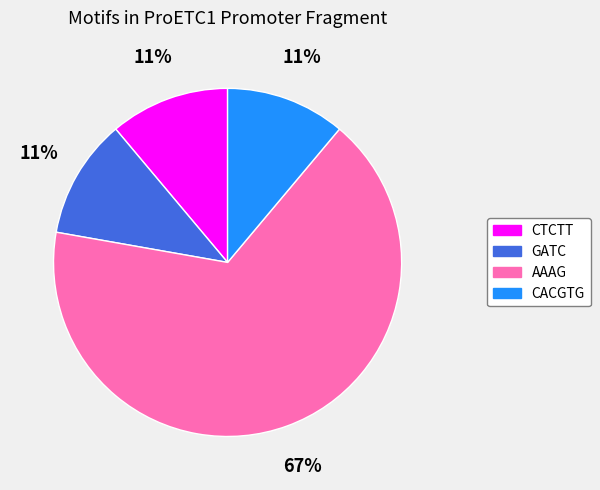

Count the number of slices in the pie.

4